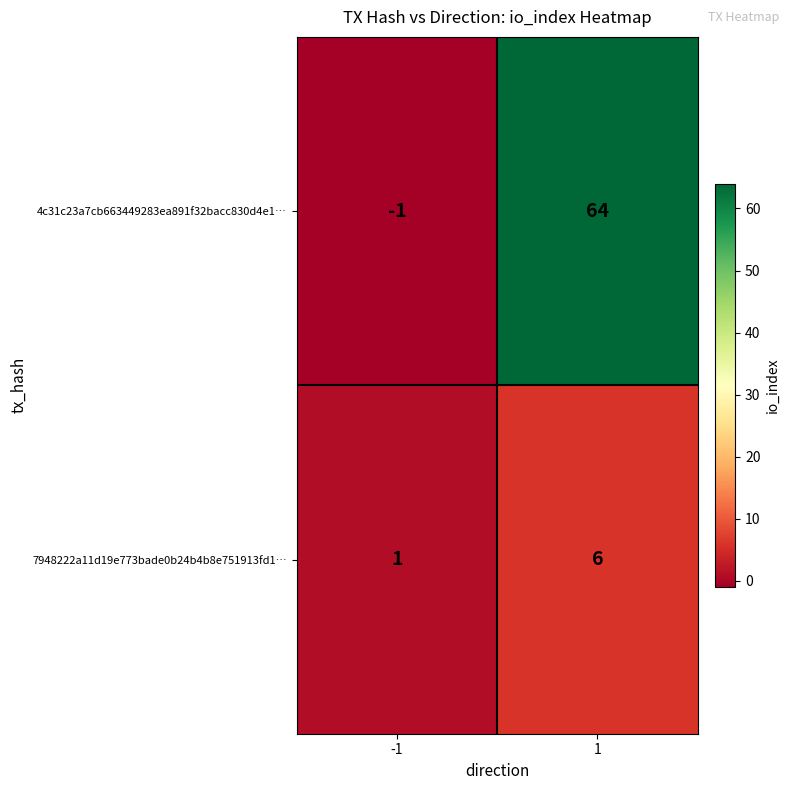

Reading left to right, transcribe all the data shown in this chart.

4c31c23a7cb663449283ea891f32bacc830d4e1…: -1	64
7948222a11d19e773bade0b24b4b8e751913fd1…: 1	6